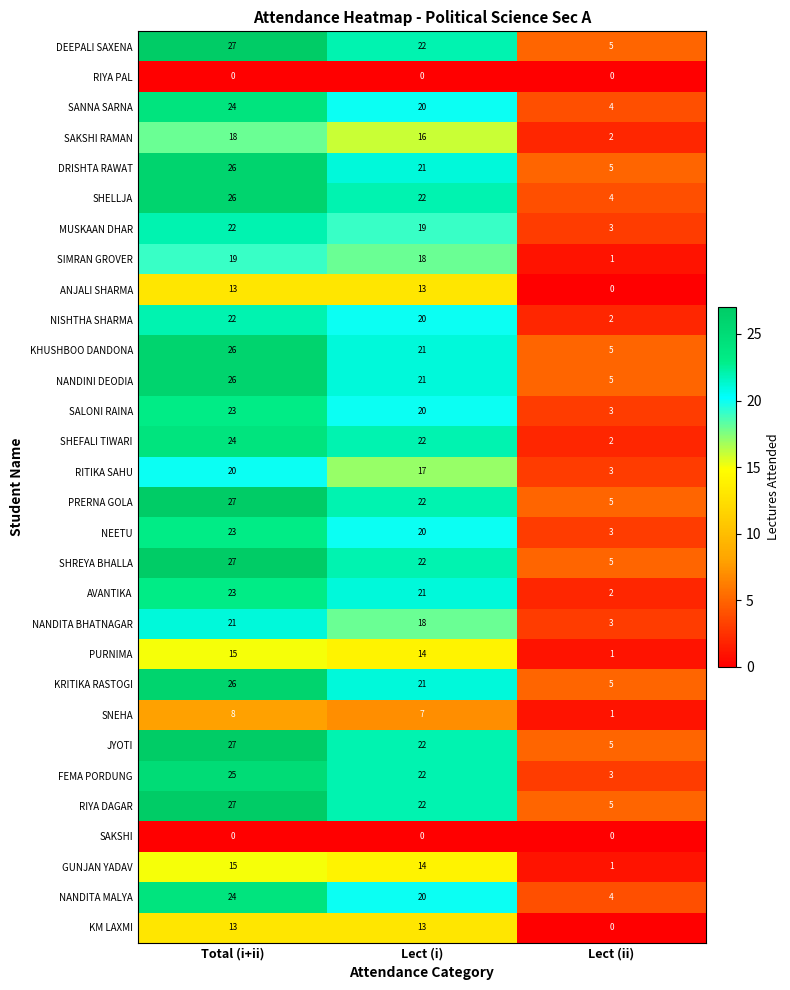

List the labels in order of RIYA DAGAR value, smallest first.

Lect (ii), Lect (i), Total (i+ii)